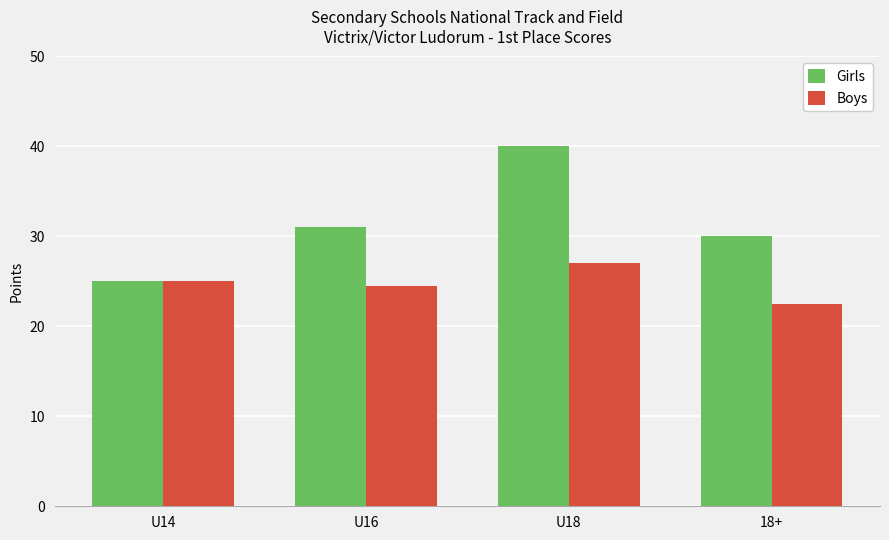

What is the difference between the Girls values at U18 and U14?

15.0